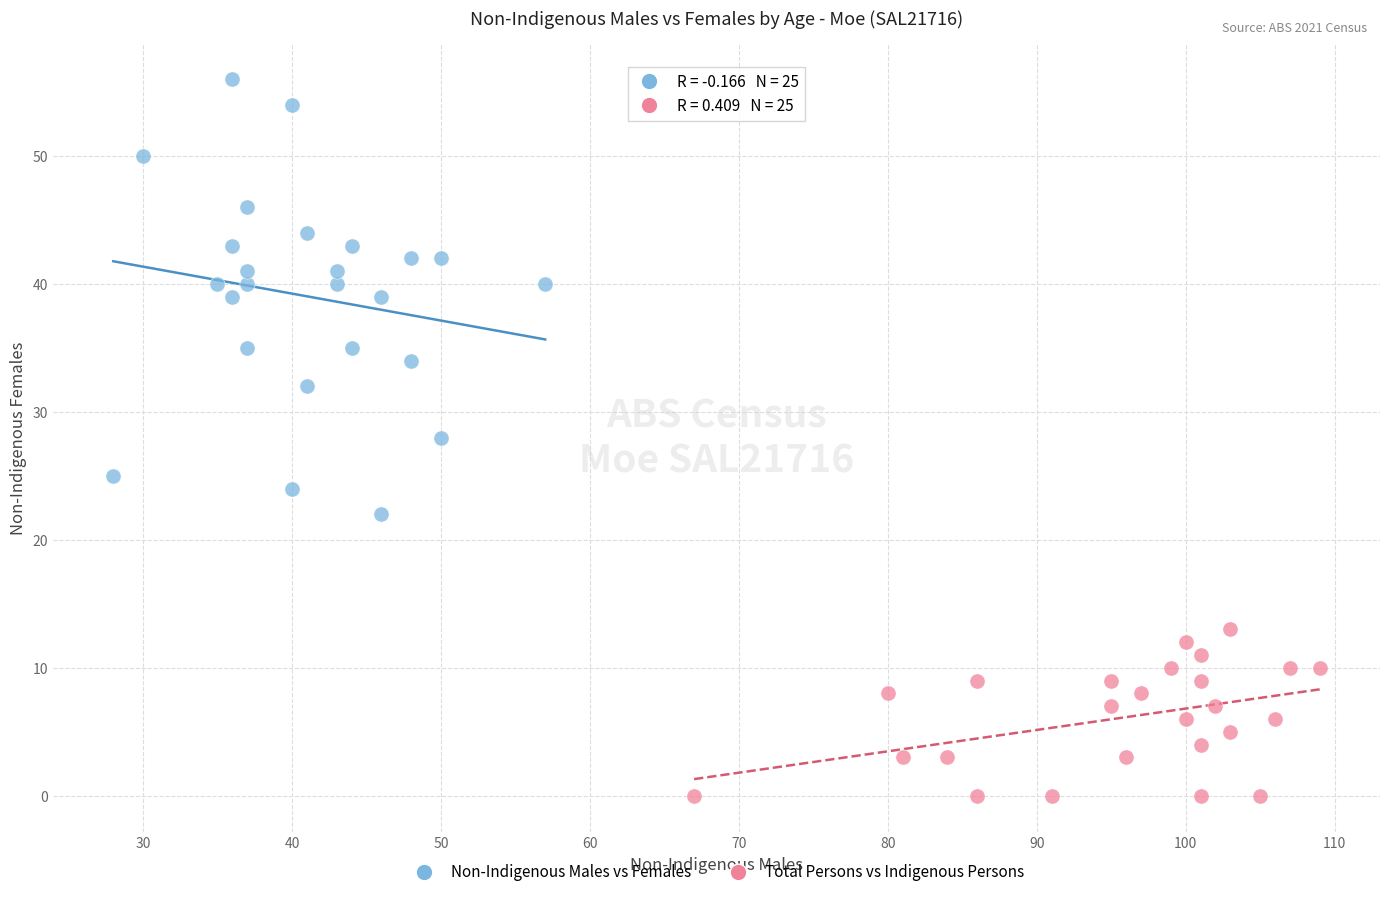

Which series reaches the minimum Y coordinate?

Total Persons vs Indigenous Persons